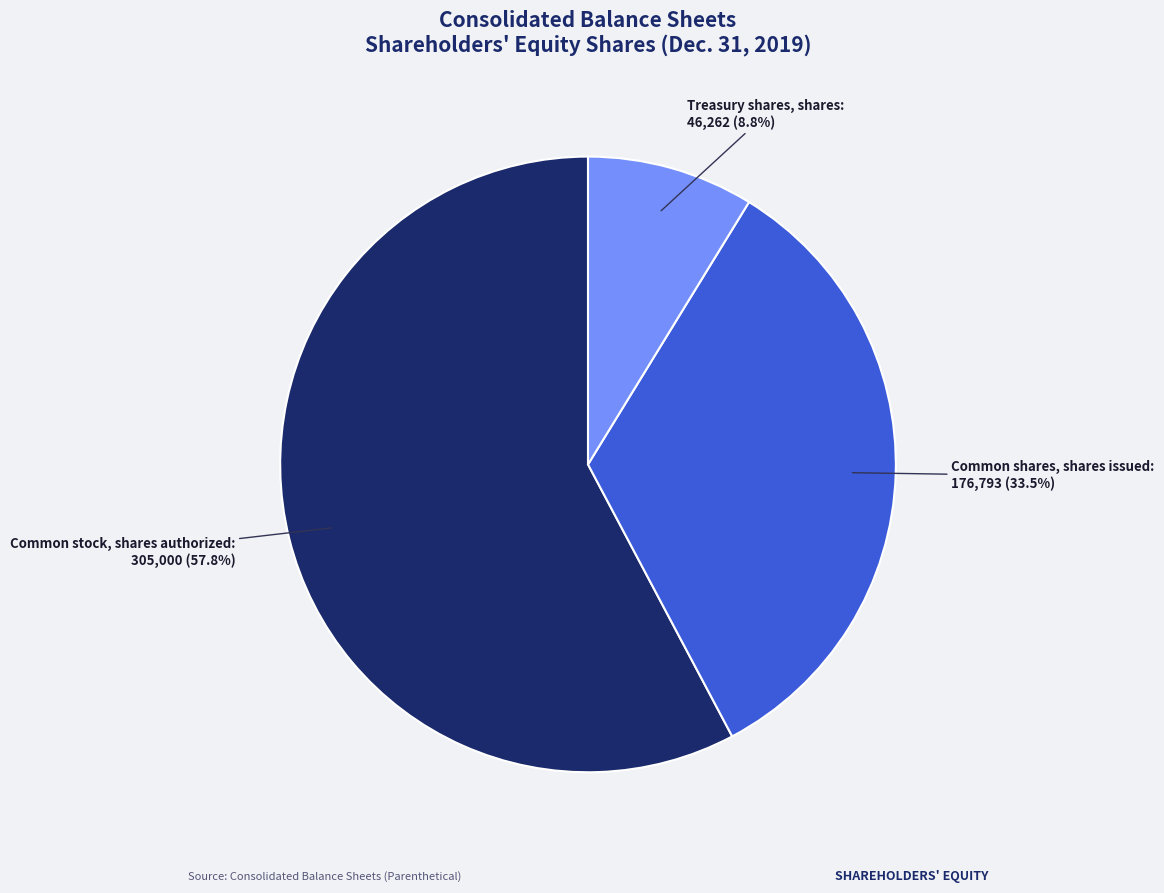

To the nearest percent, what is the difference between the Treasury shares, shares and Common shares, shares issued slice percentages?

25%